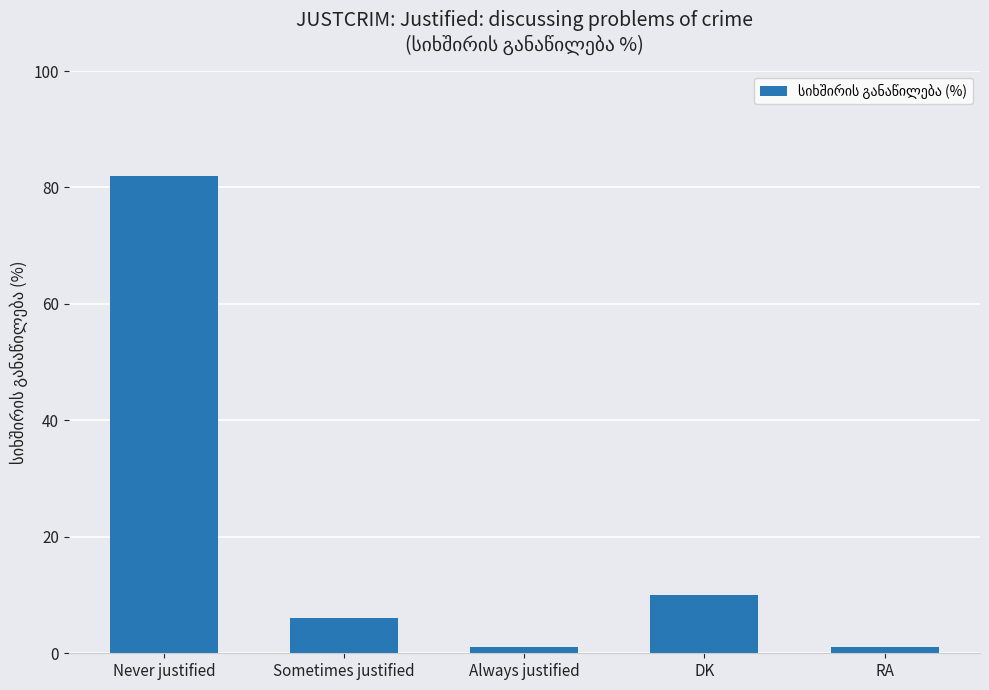

The chart shows a value of 4 at DK. True or false?

False